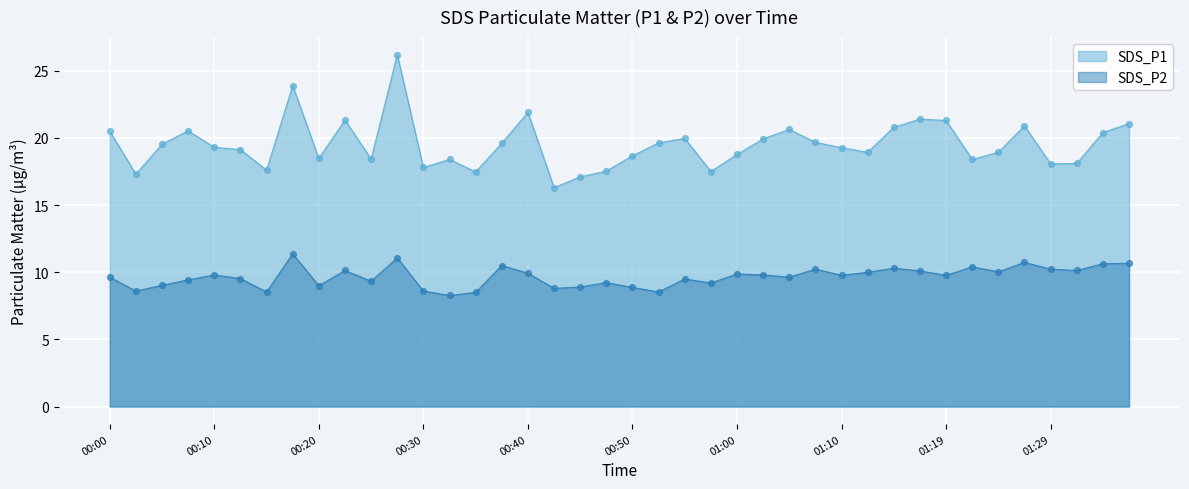

Which series has the largest total across all categories?

SDS_P1